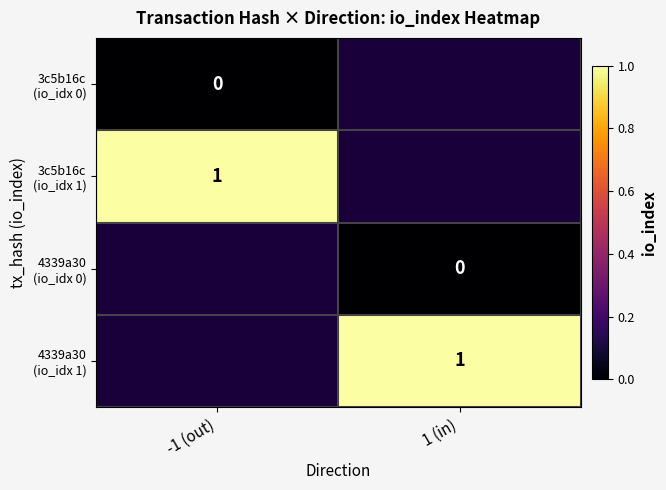

Count the number of data series in this chart.

4